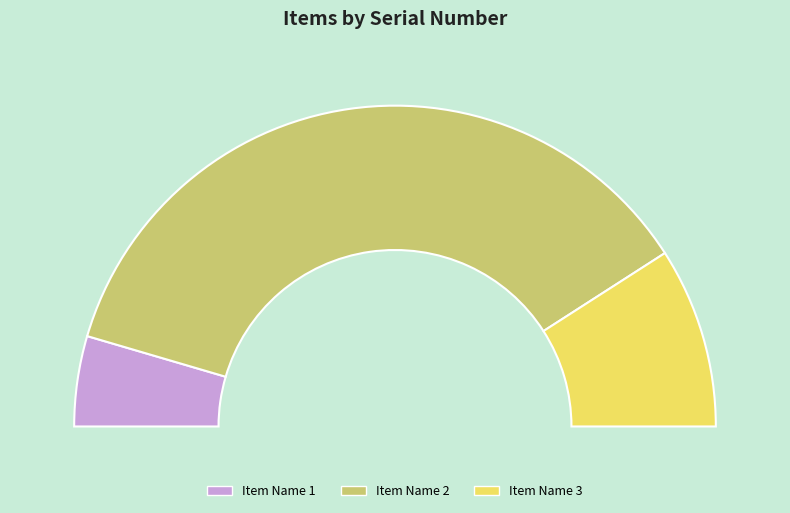

What is the ratio of the value at Item Name 2 to the value at Item Name 3?

4.0